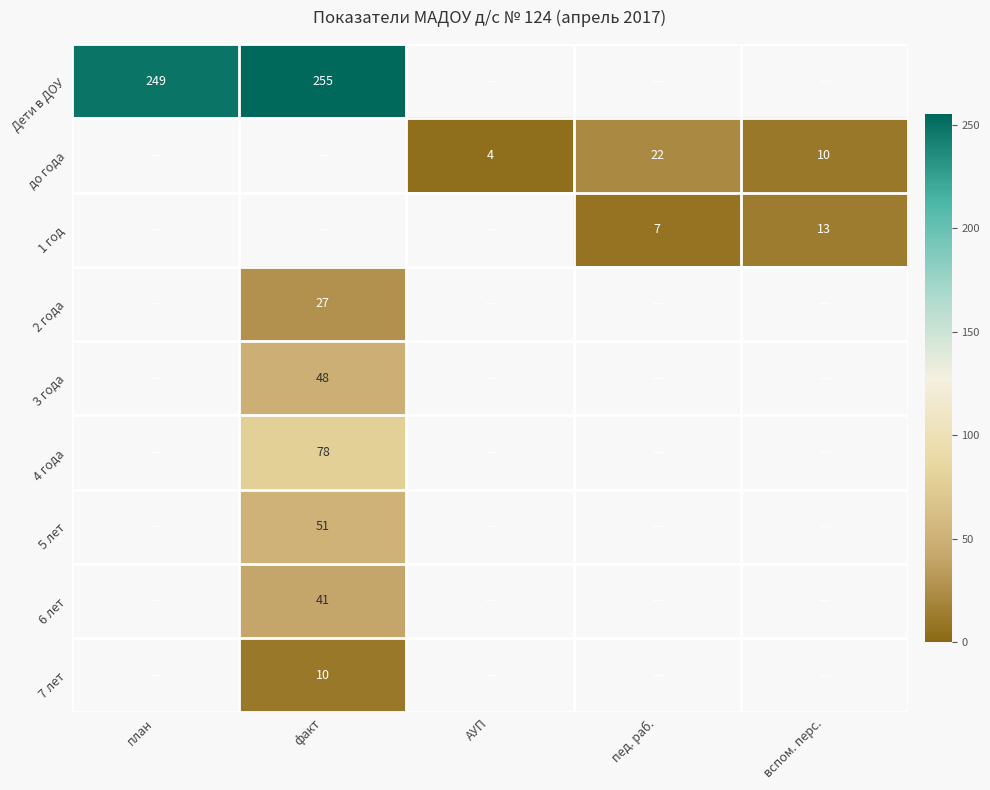

Count the number of categories in the chart.

5